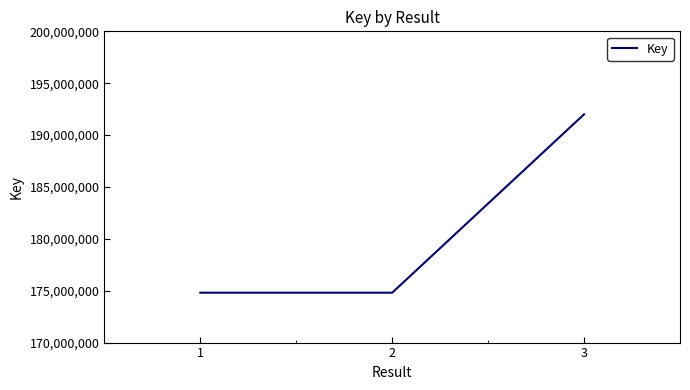

Count the number of categories in the chart.

3